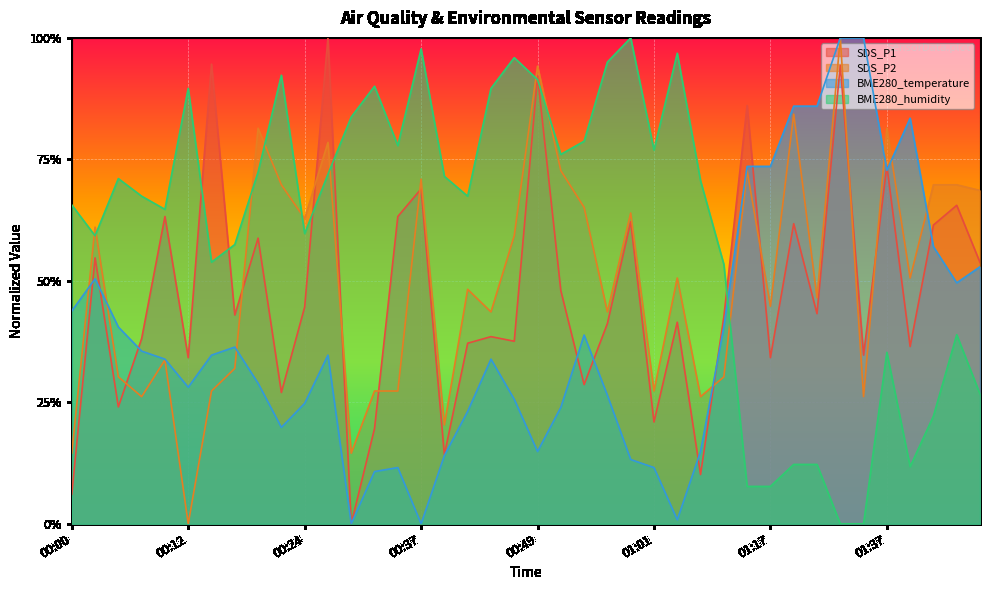

Reading left to right, transcribe all the data shown in this chart.

SDS_P1: 00:00=0.1	00:02=0.5	00:05=0.2	00:07=0.4	00:10=0.6	00:12=0.3	00:15=0.9	00:17=0.4	00:19=0.6	00:22=0.3	00:24=0.4	00:27=1.0	00:29=0.0	00:32=0.2	00:34=0.6	00:37=0.7	00:39=0.1	00:42=0.4	00:44=0.4	00:46=0.4	00:49=0.9	00:51=0.5	00:54=0.3	00:56=0.4	00:59=0.6	01:01=0.2	01:03=0.4	01:06=0.1	01:09=0.4	01:14=0.9	01:17=0.3	01:22=0.6	01:24=0.4	01:32=0.9	01:35=0.3	01:37=0.7	01:40=0.4	01:42=0.6	01:45=0.7	01:47=0.5
SDS_P2: 00:00=0.1	00:02=0.6	00:05=0.3	00:07=0.3	00:10=0.3	00:12=0.0	00:15=0.3	00:17=0.3	00:19=0.8	00:22=0.7	00:24=0.6	00:27=0.8	00:29=0.1	00:32=0.3	00:34=0.3	00:37=0.7	00:39=0.2	00:42=0.5	00:44=0.4	00:46=0.6	00:49=0.9	00:51=0.7	00:54=0.7	00:56=0.4	00:59=0.6	01:01=0.3	01:03=0.5	01:06=0.3	01:09=0.3	01:14=0.7	01:17=0.4	01:22=0.8	01:24=0.5	01:32=1.0	01:35=0.3	01:37=0.8	01:40=0.5	01:42=0.7	01:45=0.7	01:47=0.7
BME280_temperature: 00:00=0.4	00:02=0.5	00:05=0.4	00:07=0.4	00:10=0.3	00:12=0.3	00:15=0.3	00:17=0.4	00:19=0.3	00:22=0.2	00:24=0.2	00:27=0.3	00:29=0.0	00:32=0.1	00:34=0.1	00:37=0.0	00:39=0.1	00:42=0.2	00:44=0.3	00:46=0.3	00:49=0.1	00:51=0.2	00:54=0.4	00:56=0.3	00:59=0.1	01:01=0.1	01:03=0.0	01:06=0.1	01:09=0.4	01:14=0.7	01:17=0.7	01:22=0.9	01:24=0.9	01:32=1.0	01:35=1.0	01:37=0.7	01:40=0.8	01:42=0.6	01:45=0.5	01:47=0.5
BME280_humidity: 00:00=0.7	00:02=0.6	00:05=0.7	00:07=0.7	00:10=0.6	00:12=0.9	00:15=0.5	00:17=0.6	00:19=0.7	00:22=0.9	00:24=0.6	00:27=0.7	00:29=0.8	00:32=0.9	00:34=0.8	00:37=1.0	00:39=0.7	00:42=0.7	00:44=0.9	00:46=1.0	00:49=0.9	00:51=0.8	00:54=0.8	00:56=1.0	00:59=1.0	01:01=0.8	01:03=1.0	01:06=0.7	01:09=0.5	01:14=0.1	01:17=0.1	01:22=0.1	01:24=0.1	01:32=0.0	01:35=0.0	01:37=0.4	01:40=0.1	01:42=0.2	01:45=0.4	01:47=0.3